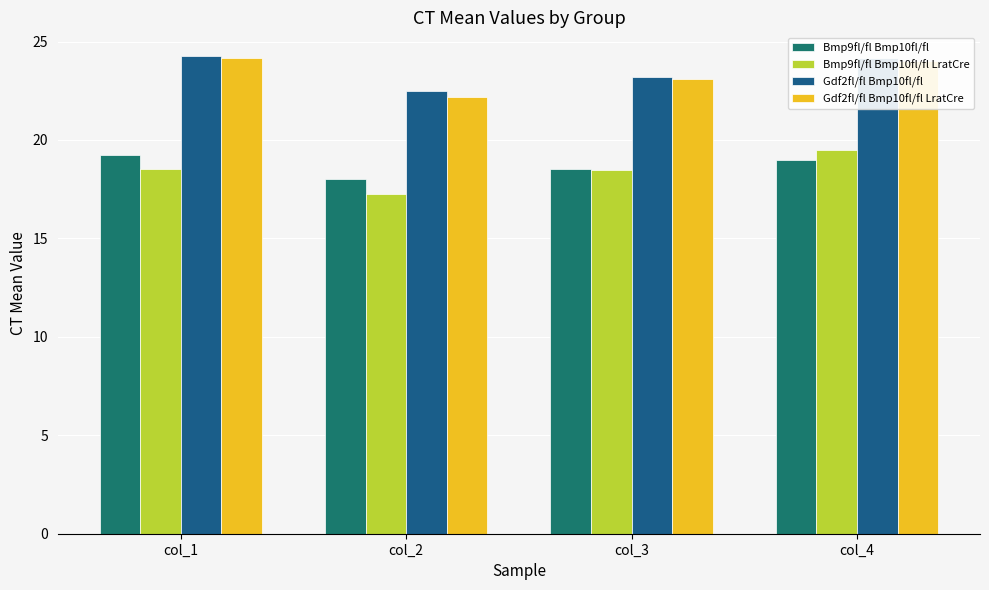

What is the total value across all series at col_3?

83.3